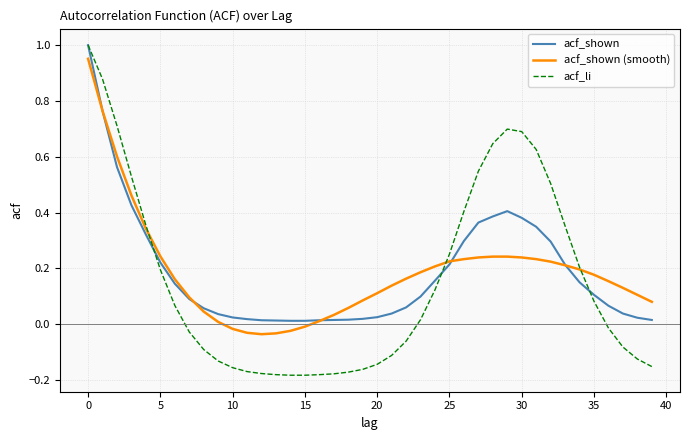

Which series has the largest range (max minus min)?

acf_li